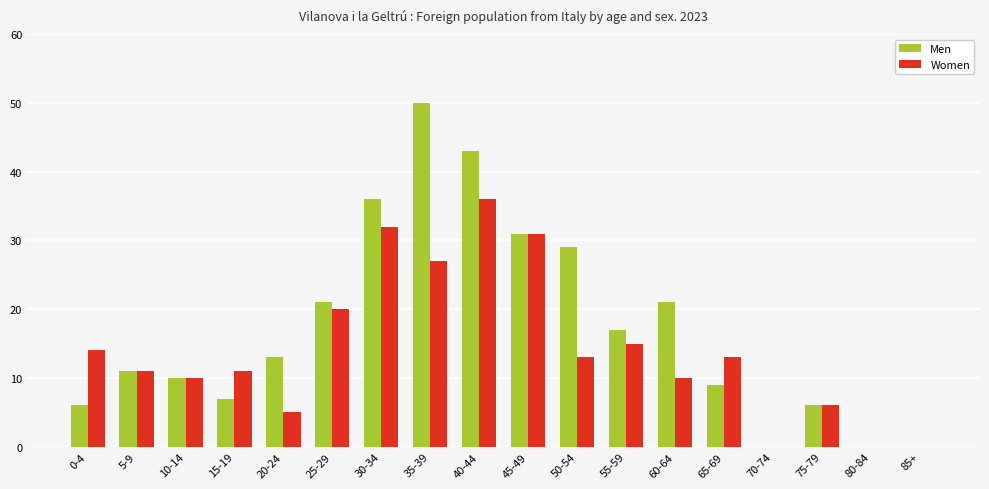

Reading left to right, list all the values displayed in this chart.

Men: 0-4=6	5-9=11	10-14=10	15-19=7	20-24=13	25-29=21	30-34=36	35-39=50	40-44=43	45-49=31	50-54=29	55-59=17	60-64=21	65-69=9	70-74=0	75-79=6	80-84=0	85+=0
Women: 0-4=14	5-9=11	10-14=10	15-19=11	20-24=5	25-29=20	30-34=32	35-39=27	40-44=36	45-49=31	50-54=13	55-59=15	60-64=10	65-69=13	70-74=0	75-79=6	80-84=0	85+=0